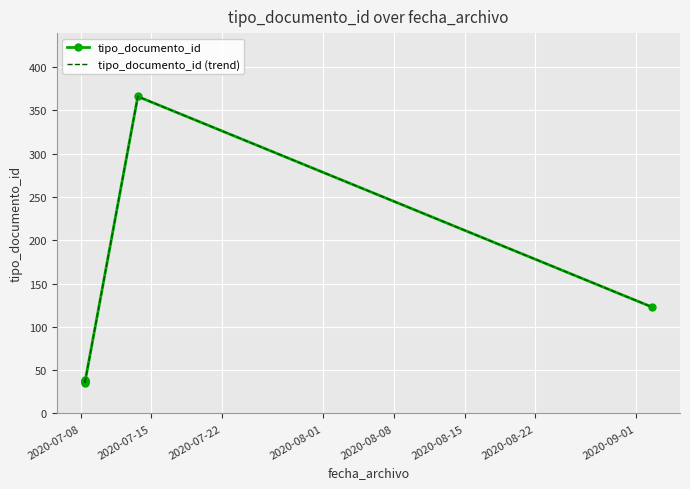

Reading left to right, what are all the values shown in this chart?

tipo_documento_id: 35	38	36	39	37	366	123
tipo_documento_id (trend): 35	38	36	39	37	366	123